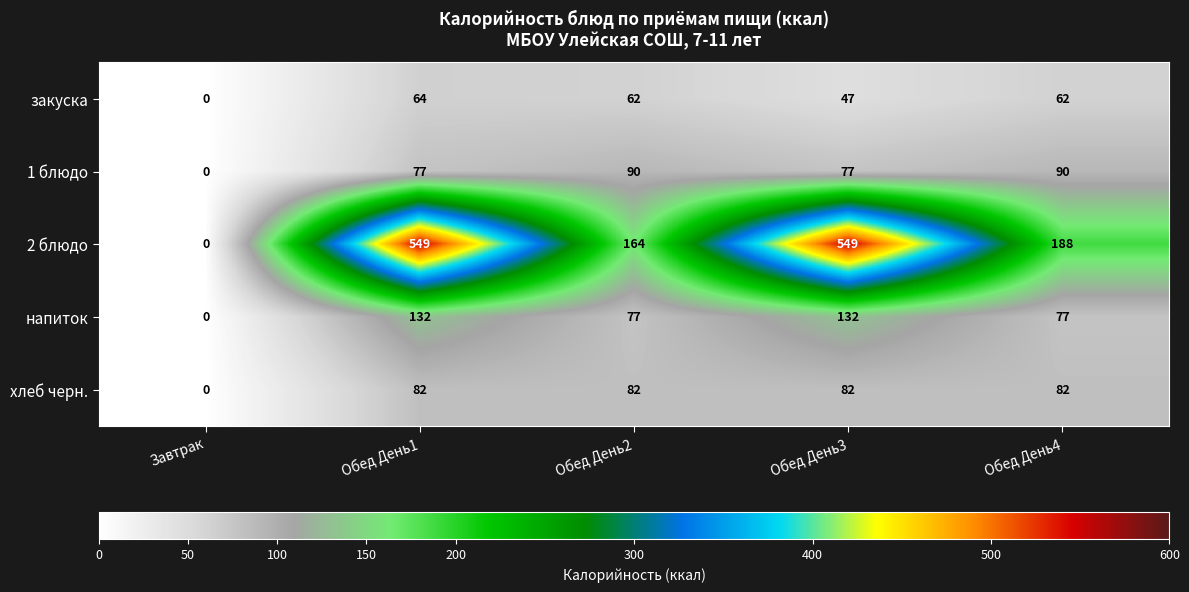

What is the average value of the хлеб черн. series?

66